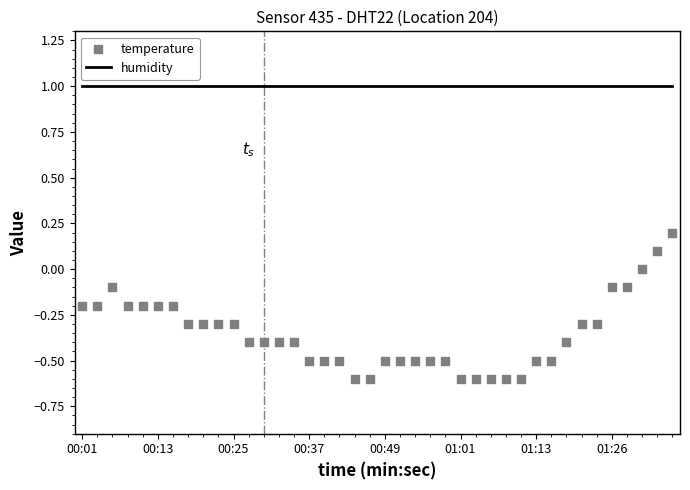

Which series has the largest Y range (max minus min)?

temperature